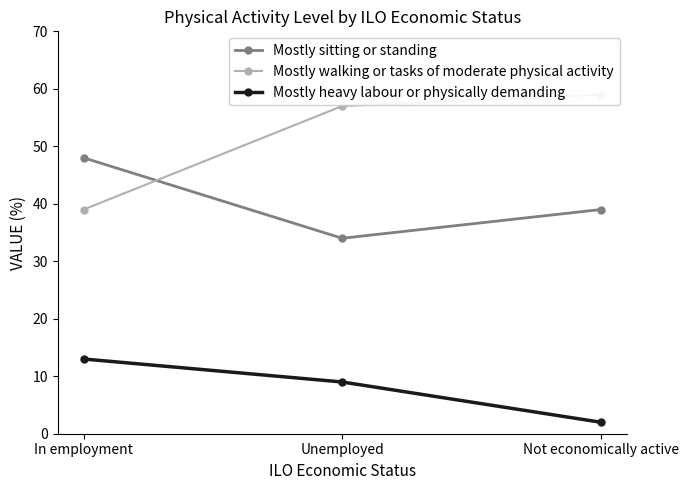

What is the average value of the Mostly walking or tasks of moderate physical activity series?

52